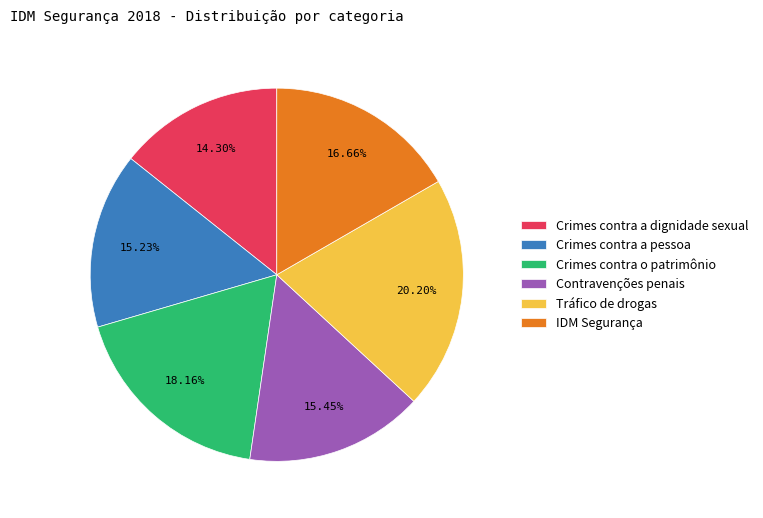

Is the sum of Crimes contra a dignidade sexual and IDM Segurança greater than half?

No